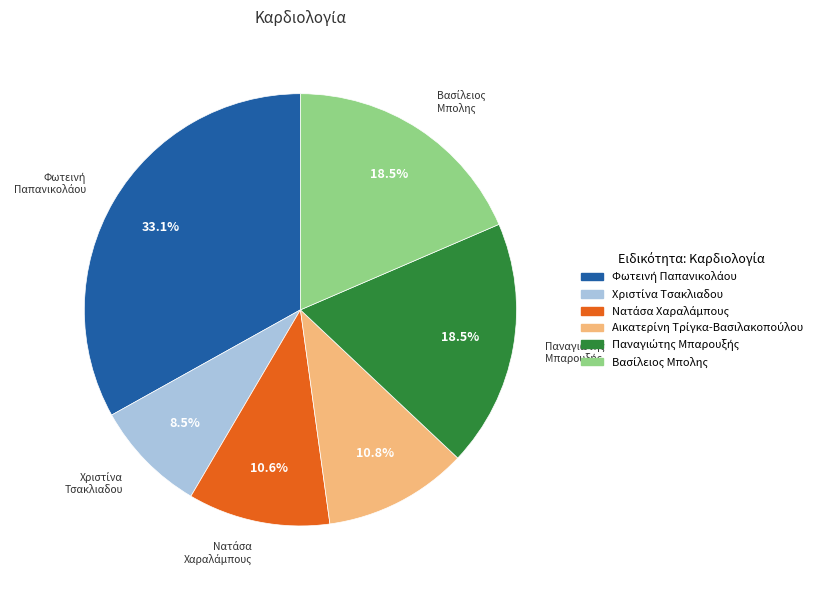

How many segments does this pie chart have?

6